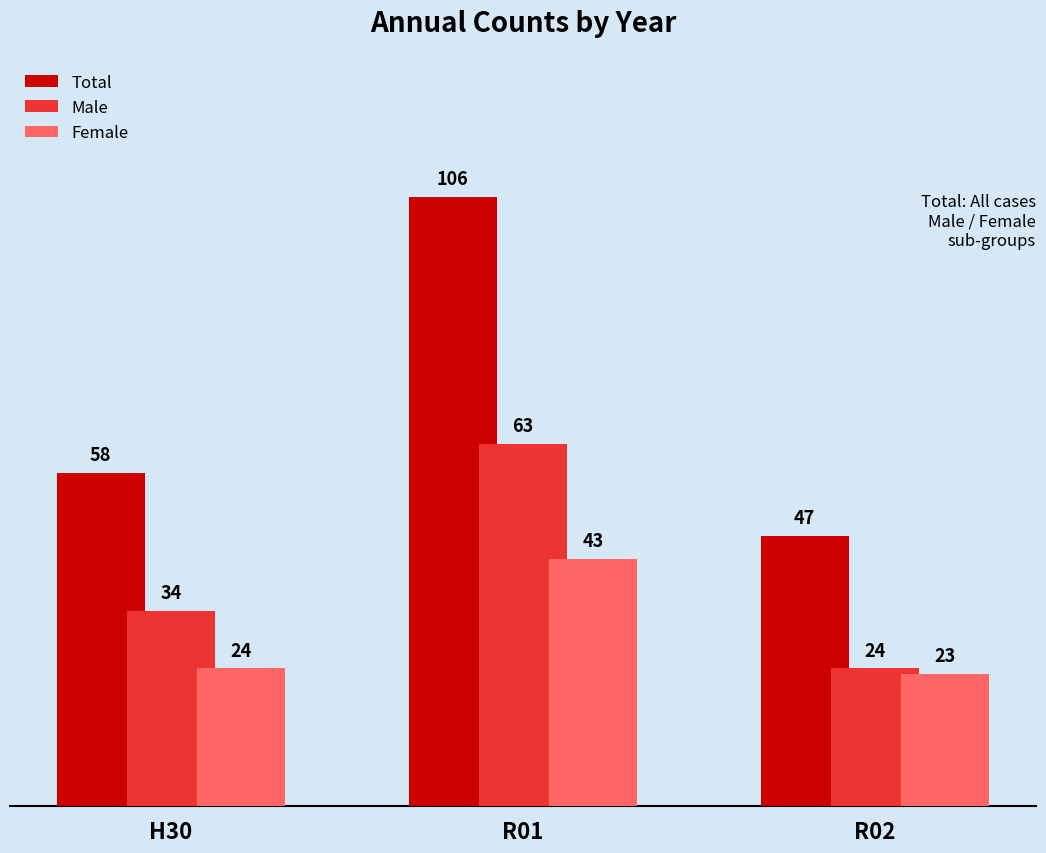

How many data points in Female are less than 24?

1